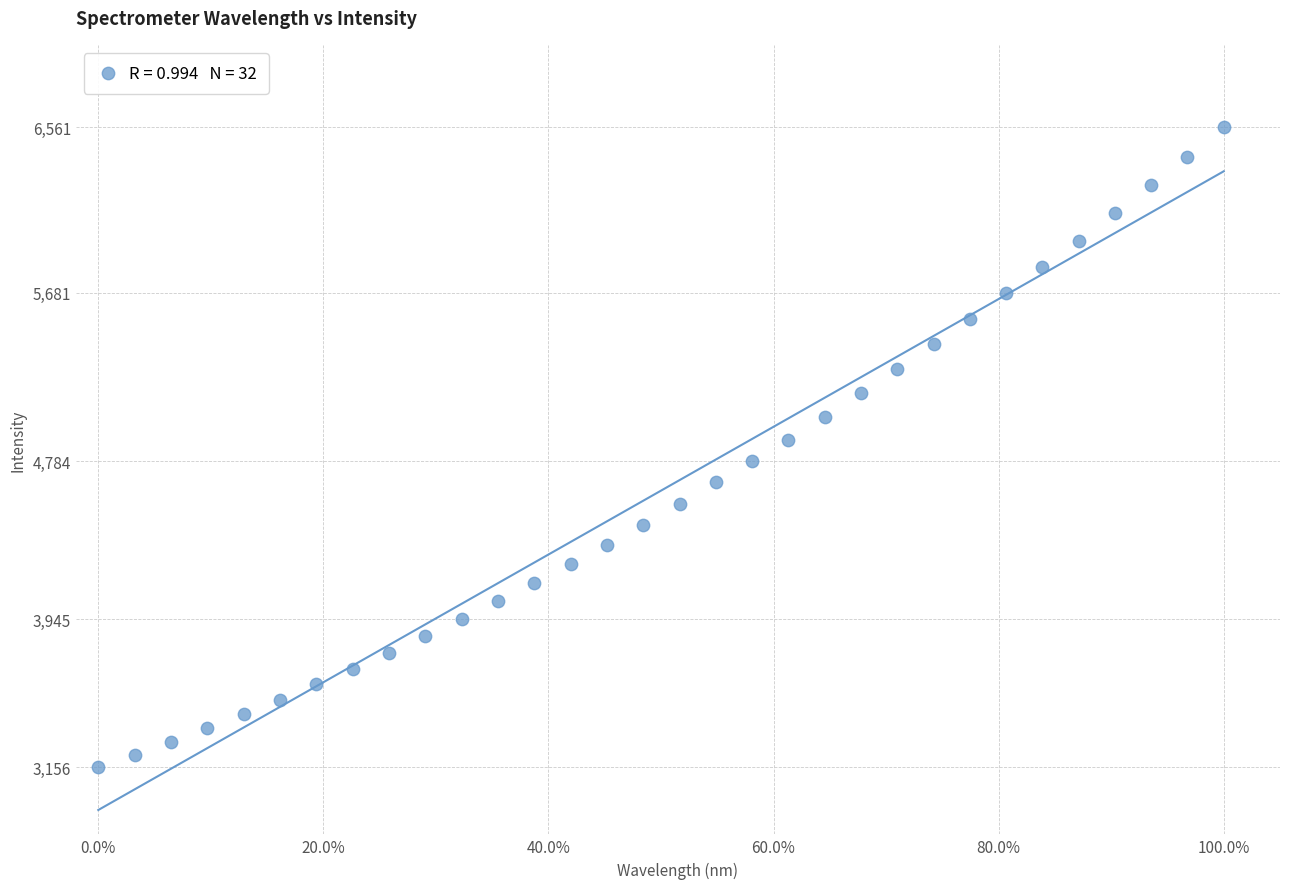

What is the range of X values (max minus min)?

1.0